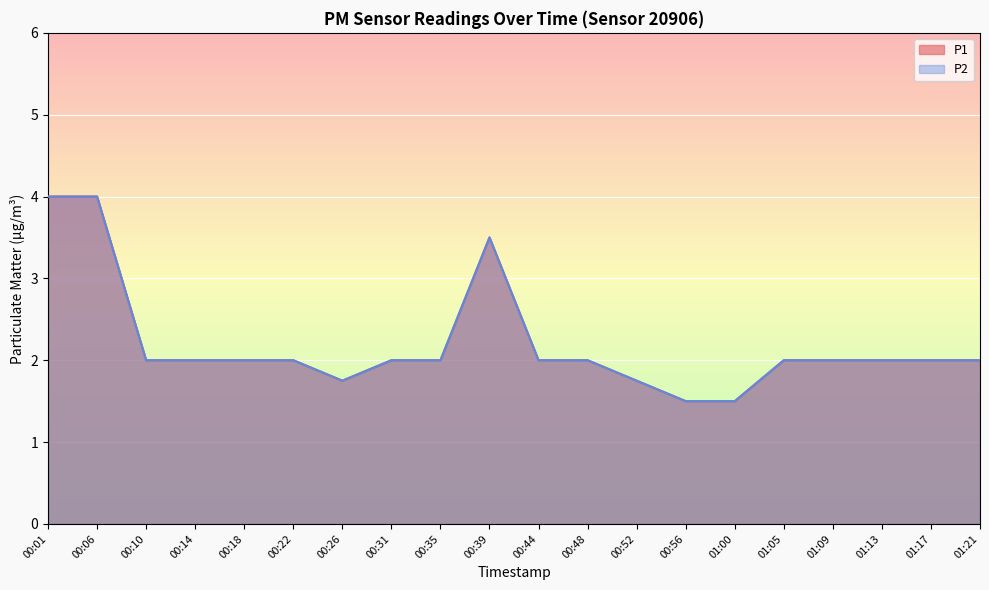

Rank the series at 00:52 from lowest to highest value.

P1, P2